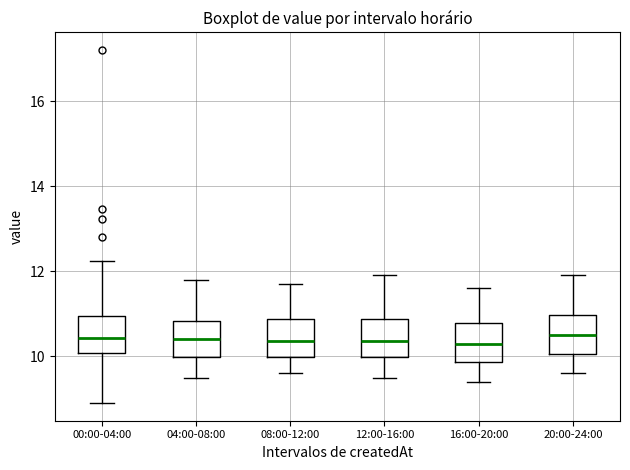

Reading left to right, read every box against the y-axis: the position of its median line, the range the box covers, and the ends of its whiskers. The values are not printed on the chart, so give them approximately, as read against the axis.

00:00-04:00: median 10.4, box 10.0 to 11.0, whiskers 9.0 to 12.2
04:00-08:00: median 10.4, box 10.0 to 10.8, whiskers 9.6 to 11.8
08:00-12:00: median 10.4, box 10.0 to 10.8, whiskers 9.6 to 11.8
12:00-16:00: median 10.4, box 10.0 to 10.8, whiskers 9.6 to 12.0
16:00-20:00: median 10.4, box 9.8 to 10.8, whiskers 9.4 to 11.6
20:00-24:00: median 10.6, box 10.0 to 11.0, whiskers 9.6 to 12.0